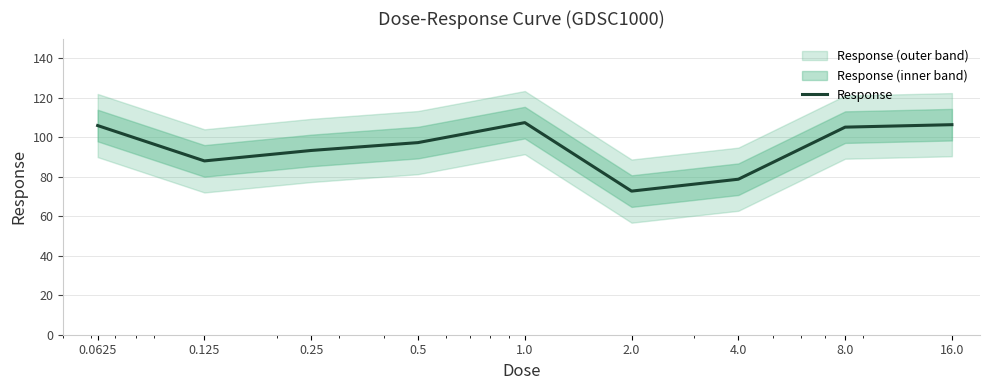

What value does the data have at 1.0?

107.4